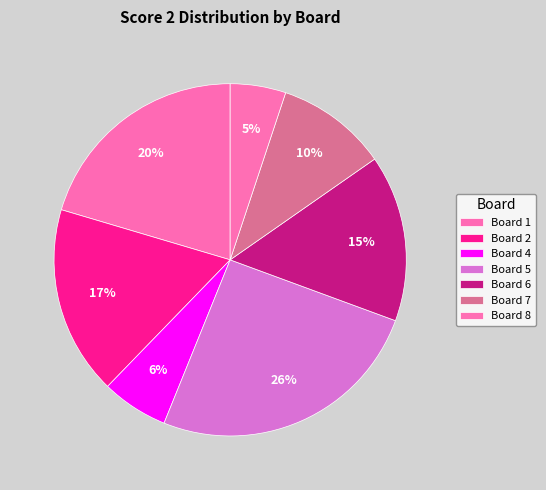

Is it true that Board 8 is 5% of the pie?

True